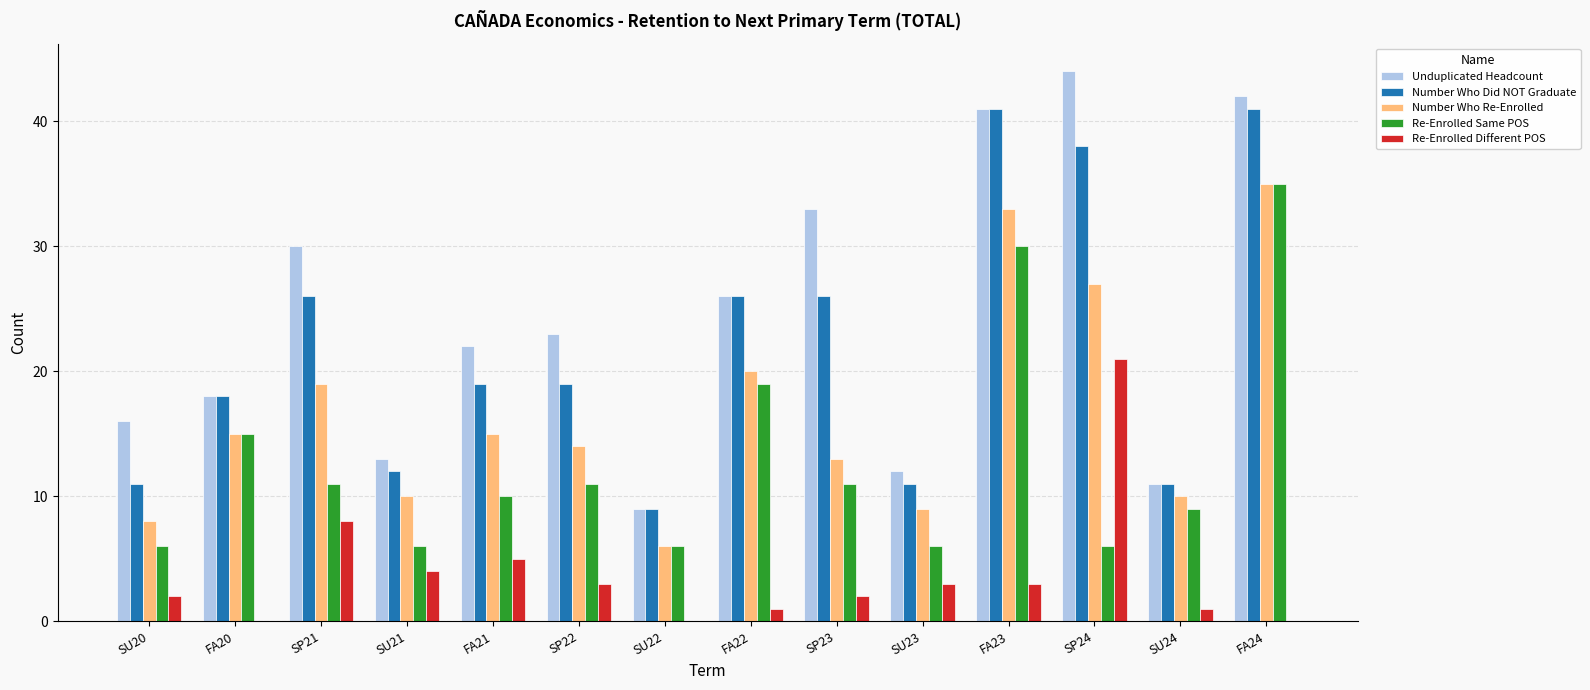

Where is Re-Enrolled Same POS nearest to the value 20?

FA22